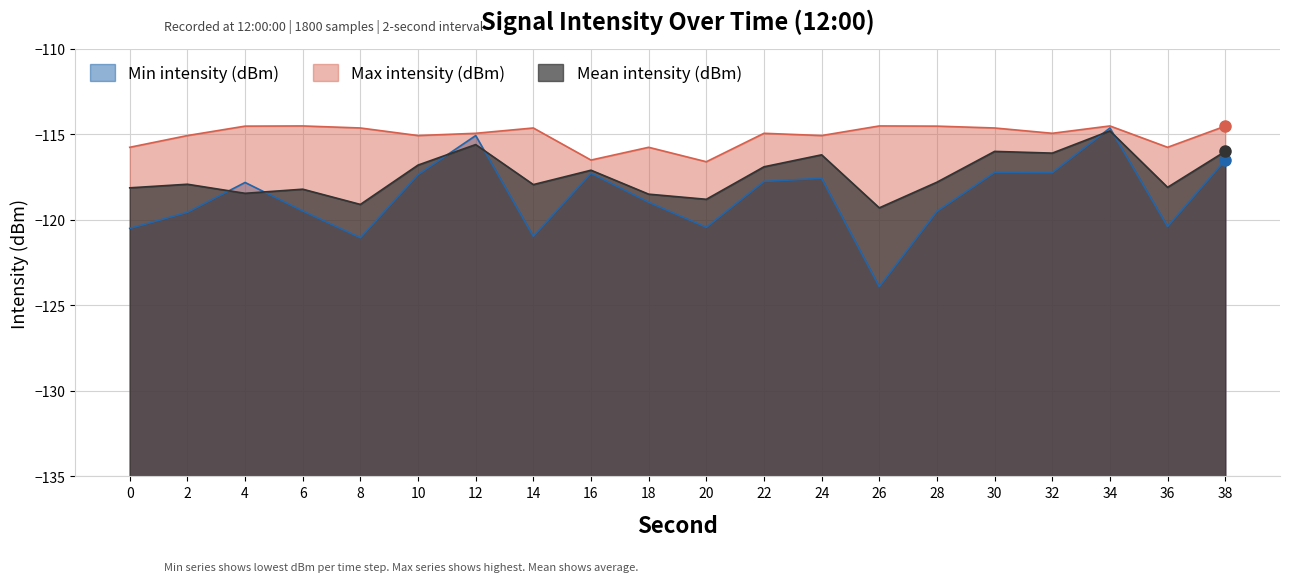

Rank the series by their maximum value, from highest to lowest.

Max intensity (dBm), Min intensity (dBm), Mean intensity (dBm)